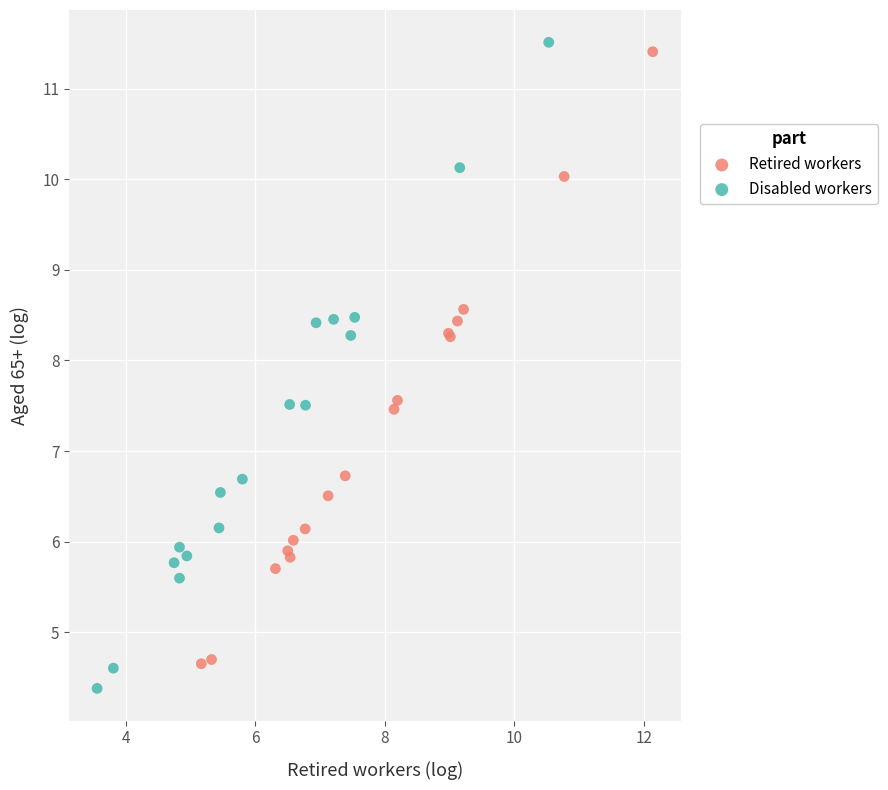

Which series has the largest Y range (max minus min)?

Disabled workers